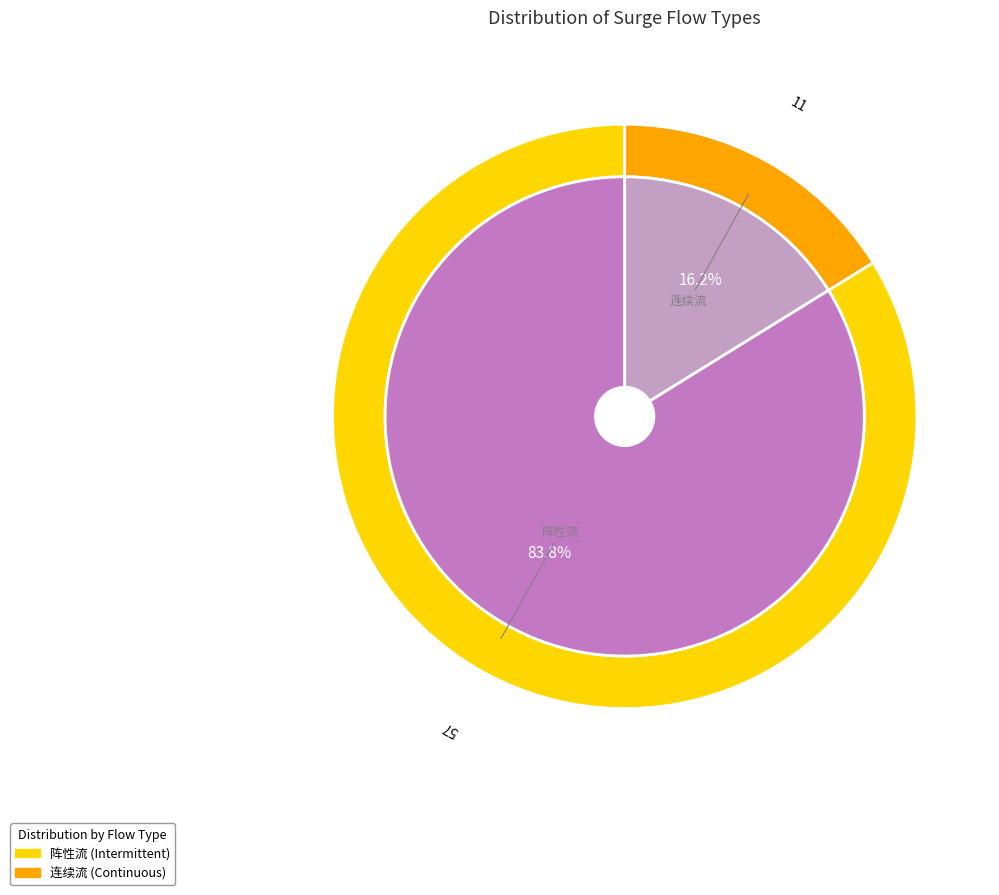

Which slice is the largest?

阵性流